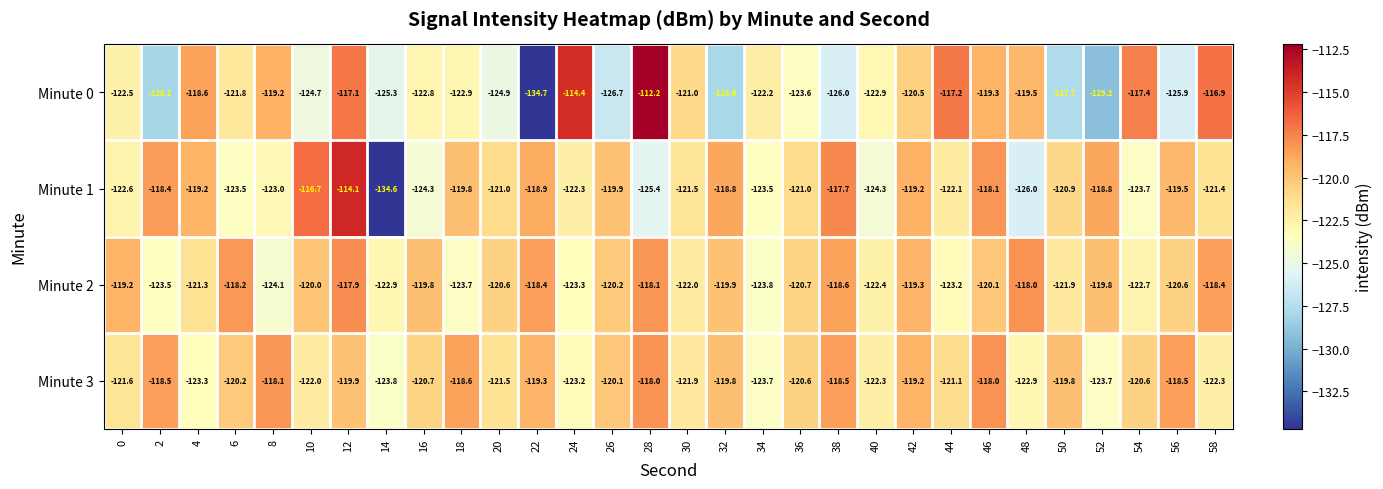

List the series in order of their peak value, highest first.

Minute 0, Minute 1, Minute 2, Minute 3